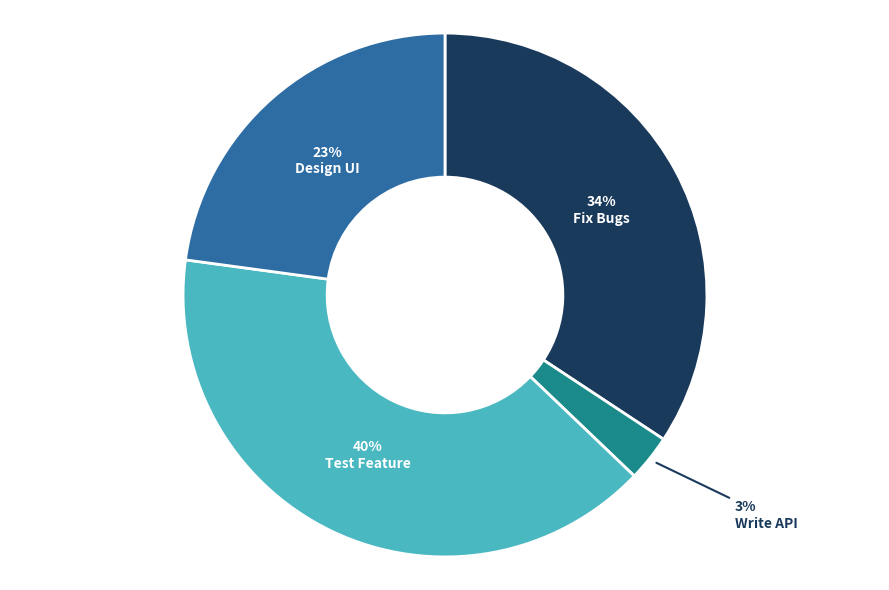

Which slice is the smallest?

Write API